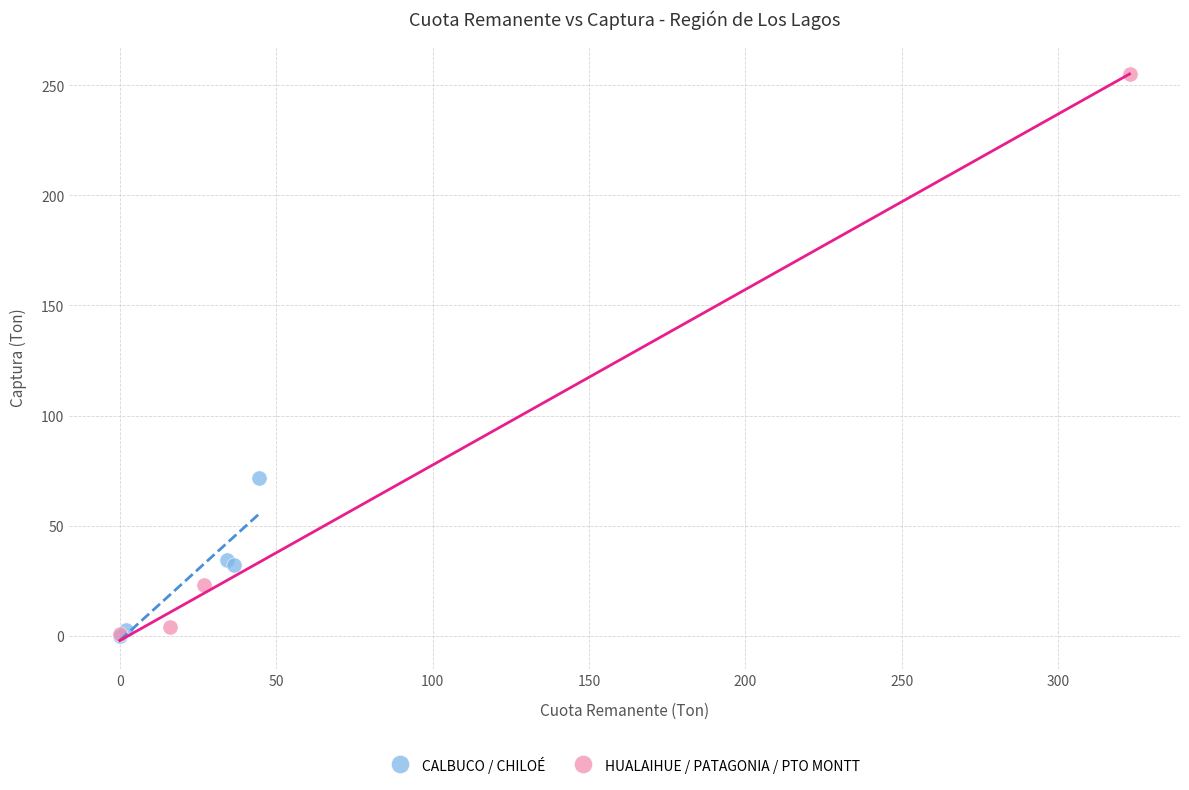

What are all the series names shown in the legend?

CALBUCO / CHILOÉ, HUALAIHUE / PATAGONIA / PTO MONTT